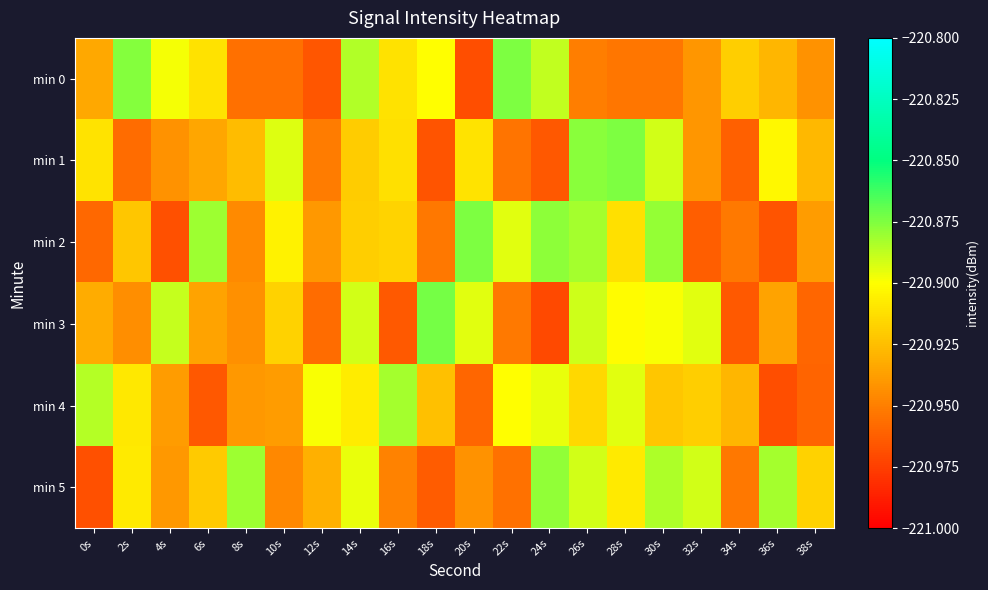

Which series changed the most between 26s and 34s?

min 1